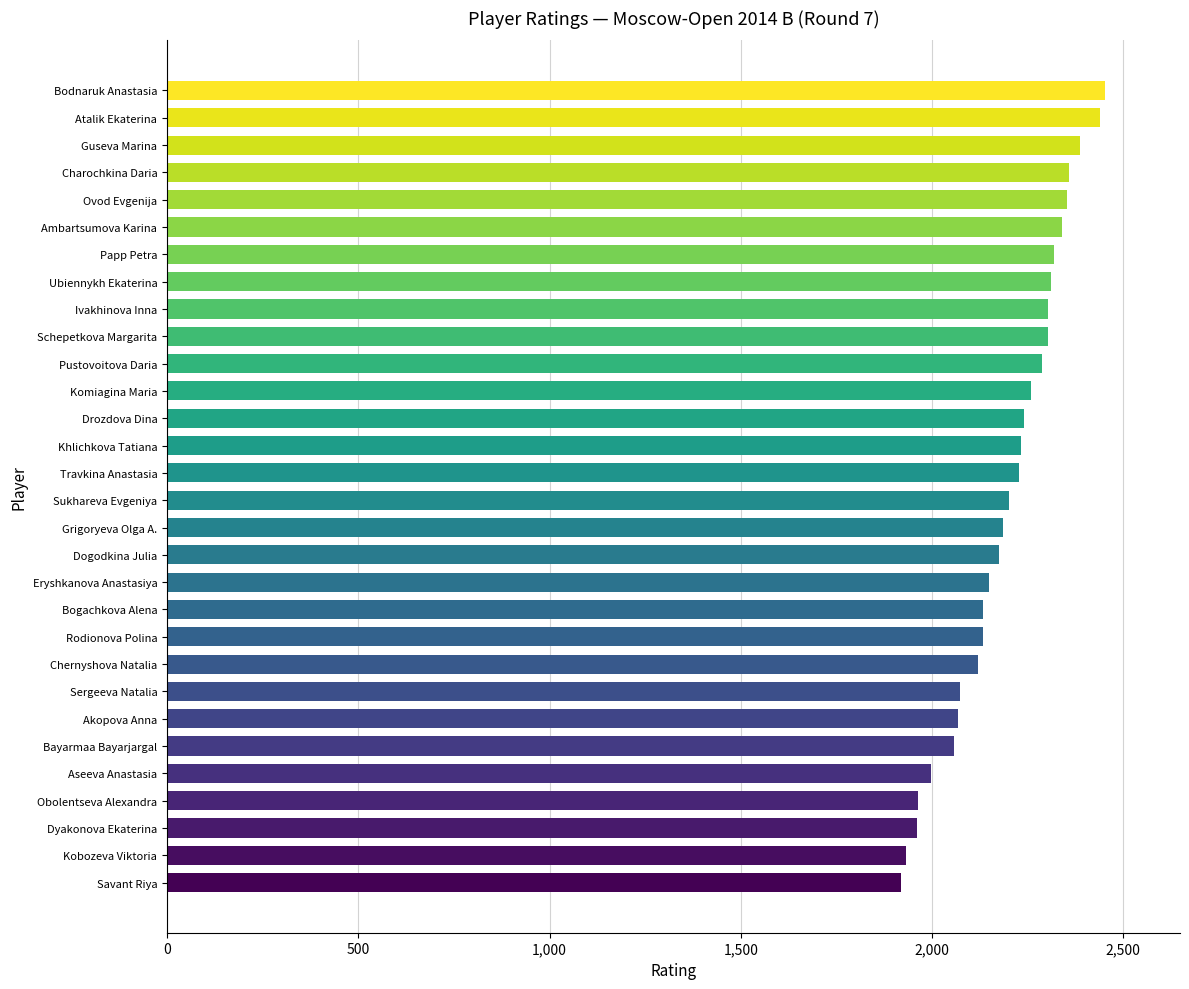

What is the sum of all values?

65884